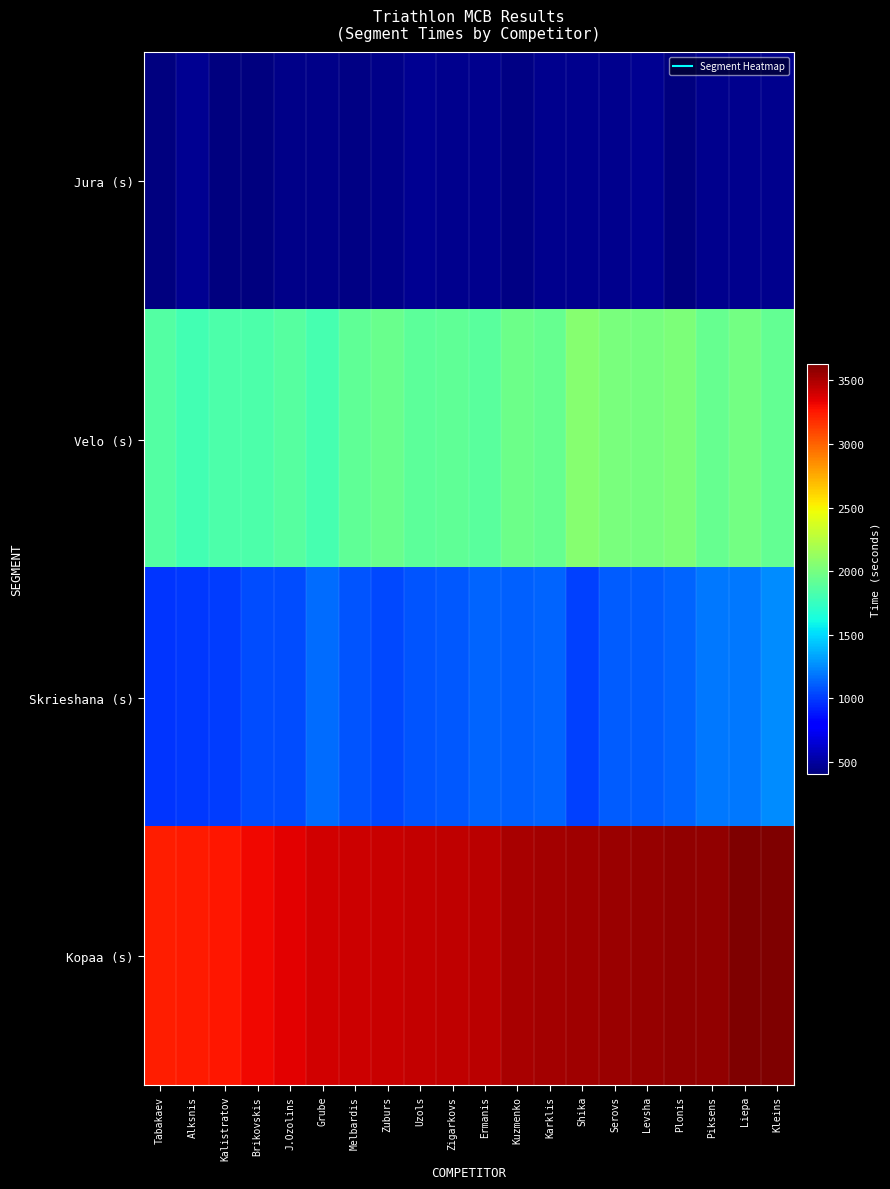

Reading left to right, transcribe all the data shown in this chart.

Jura (s): Tabakaev=404	Alksnis=457	Kalistratov=415	Brikovskis=416	J.Ozolins=431	Grube=438	Melbardis=425	Zuburs=434	Uzols=467	Zigarkovs=449	Ermanis=448	Kuzmenko=428	Karklis=448	Shika=454	Serovs=447	Levsha=458	Plonis=414	Piksens=452	Liepa=445	Kleins=450
Velo (s): Tabakaev=1858	Alksnis=1803	Kalistratov=1836	Brikovskis=1834	J.Ozolins=1873	Grube=1805	Melbardis=1915	Zuburs=1953	Uzols=1895	Zigarkovs=1913	Ermanis=1881	Kuzmenko=1962	Karklis=1942	Shika=2065	Serovs=2006	Levsha=1995	Plonis=2027	Piksens=1937	Liepa=1990	Kleins=1924
Skrieshana (s): Tabakaev=977	Alksnis=987	Kalistratov=1004	Brikovskis=1059	J.Ozolins=1049	Grube=1151	Melbardis=1077	Zuburs=1041	Uzols=1079	Zigarkovs=1087	Ermanis=1127	Kuzmenko=1120	Karklis=1134	Shika=1021	Serovs=1100	Levsha=1105	Plonis=1129	Piksens=1191	Liepa=1186	Kleins=1260
Kopaa (s): Tabakaev=3239	Alksnis=3245	Kalistratov=3254	Brikovskis=3308	J.Ozolins=3352	Grube=3393	Melbardis=3416	Zuburs=3426	Uzols=3440	Zigarkovs=3448	Ermanis=3456	Kuzmenko=3509	Karklis=3522	Shika=3539	Serovs=3552	Levsha=3558	Plonis=3570	Piksens=3578	Liepa=3621	Kleins=3632